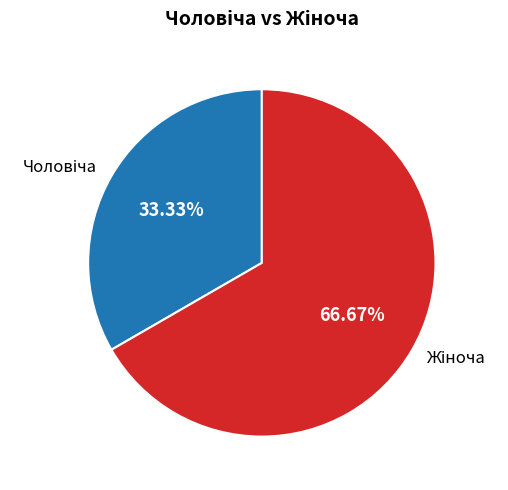

To the nearest percent, what is the difference between the largest and smallest slice percentages?

33%